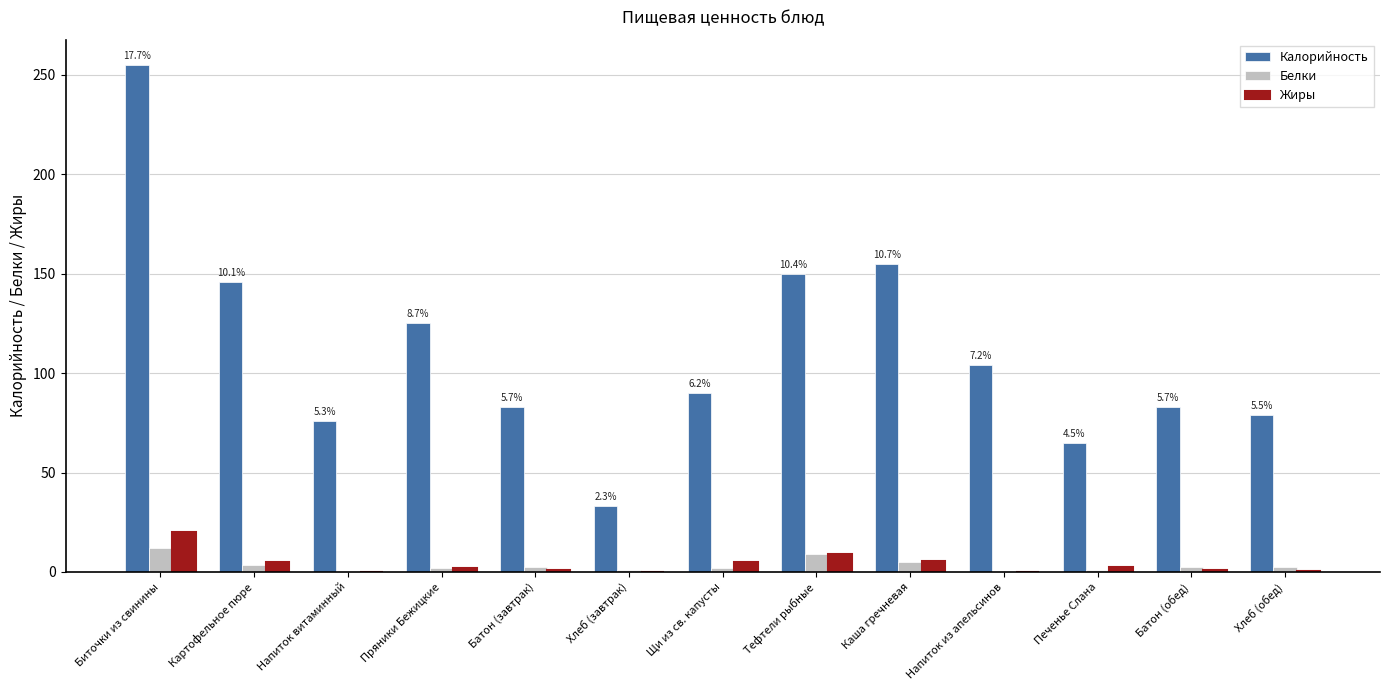

How many groups of bars are there?

13